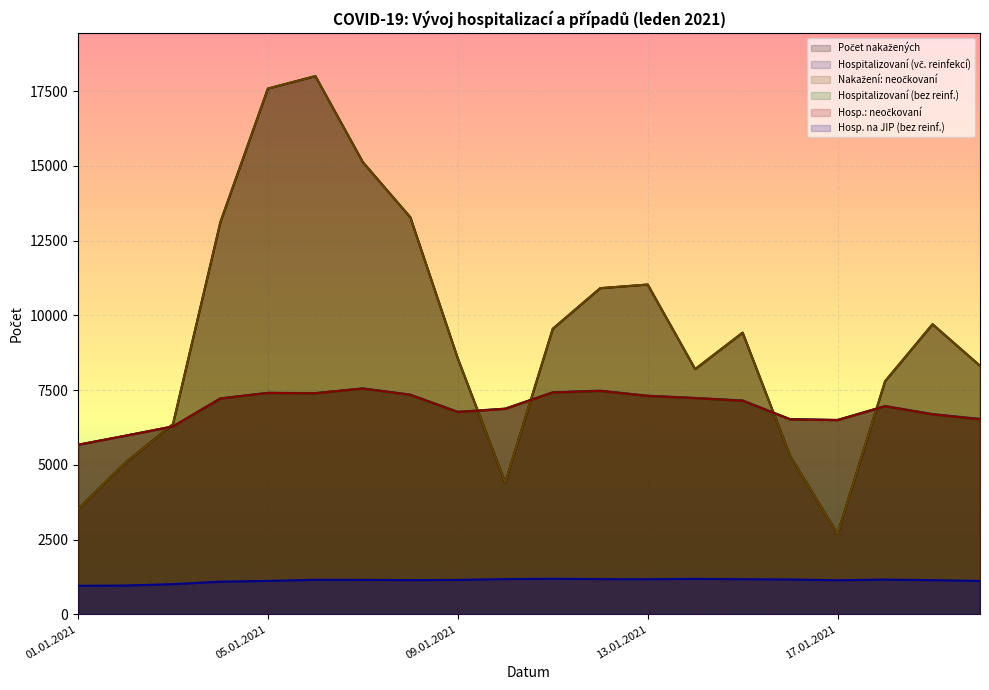

At which category does Hosp. na JIP (bez reinf.) reach its first local valley?

08.01.2021